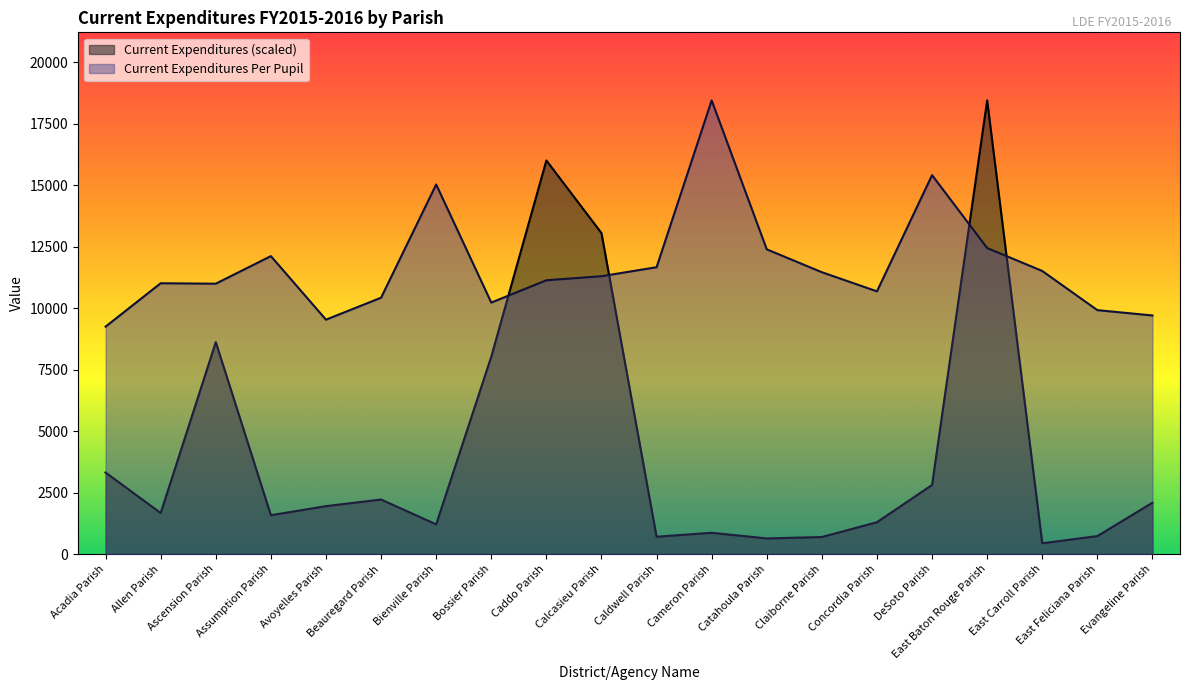

What is the sum of all Current Expenditures values?

86340.3